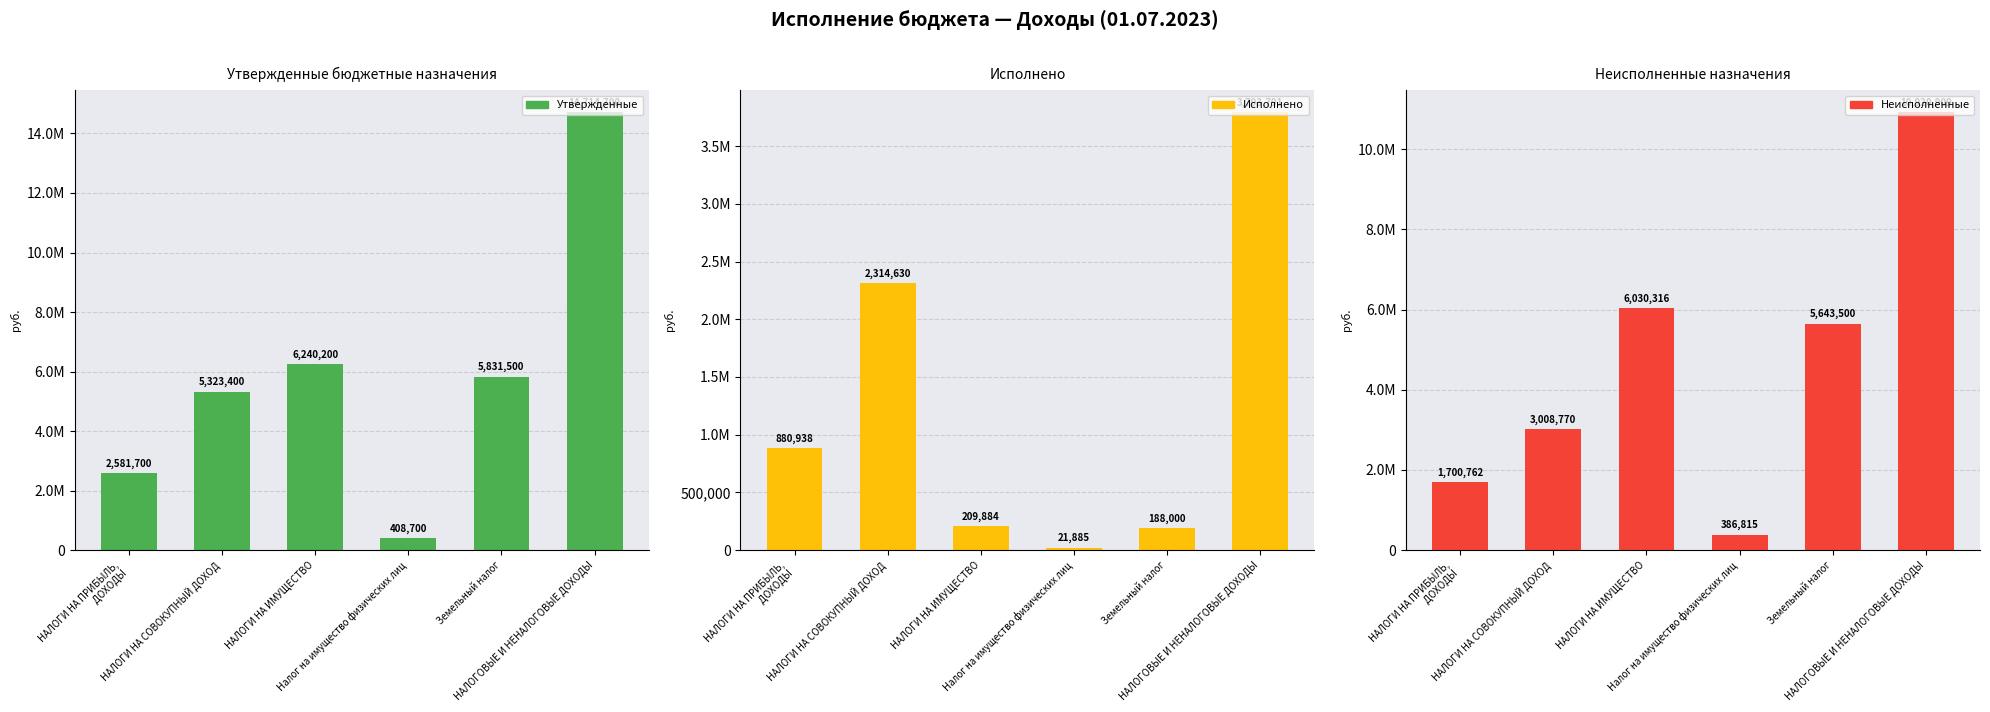

Reading right to left, list all the values displayed in this chart.

Утвержденные: НАЛОГОВЫЕ И НЕНАЛОГОВЫЕ ДОХОДЫ=14714700.0	Земельный налог=5831500.0	Налог на имущество физических лиц=408700.0	НАЛОГИ НА ИМУЩЕСТВО=6240200.0	НАЛОГИ НА СОВОКУПНЫЙ ДОХОД=5323400.0	НАЛОГИ НА ПРИБЫЛЬ,
 ДОХОДЫ=2581700.0
Исполнено: НАЛОГОВЫЕ И НЕНАЛОГОВЫЕ ДОХОДЫ=3793790.5	Земельный налог=187999.6	Налог на имущество физических лиц=21884.6	НАЛОГИ НА ИМУЩЕСТВО=209884.2	НАЛОГИ НА СОВОКУПНЫЙ ДОХОД=2314630.1	НАЛОГИ НА ПРИБЫЛЬ,
 ДОХОДЫ=880937.9
Неисполненные: НАЛОГОВЫЕ И НЕНАЛОГОВЫЕ ДОХОДЫ=10920909.5	Земельный налог=5643500.4	Налог на имущество физических лиц=386815.4	НАЛОГИ НА ИМУЩЕСТВО=6030315.8	НАЛОГИ НА СОВОКУПНЫЙ ДОХОД=3008769.9	НАЛОГИ НА ПРИБЫЛЬ,
 ДОХОДЫ=1700762.1